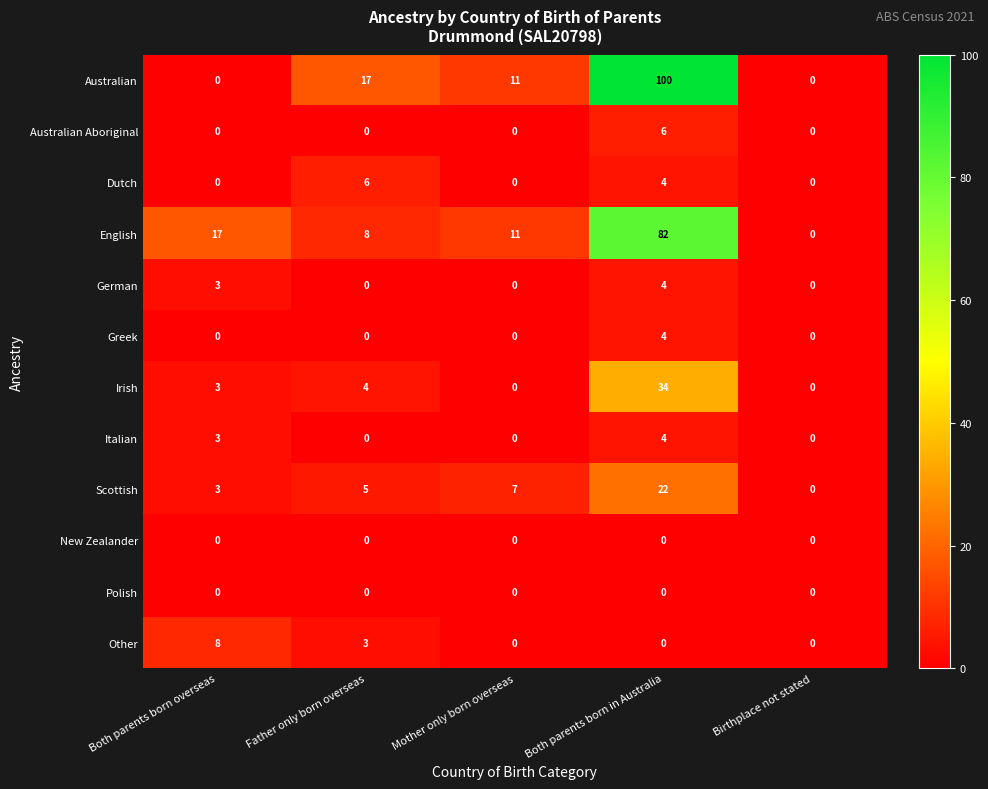

What is the sum of all Greek values?

4